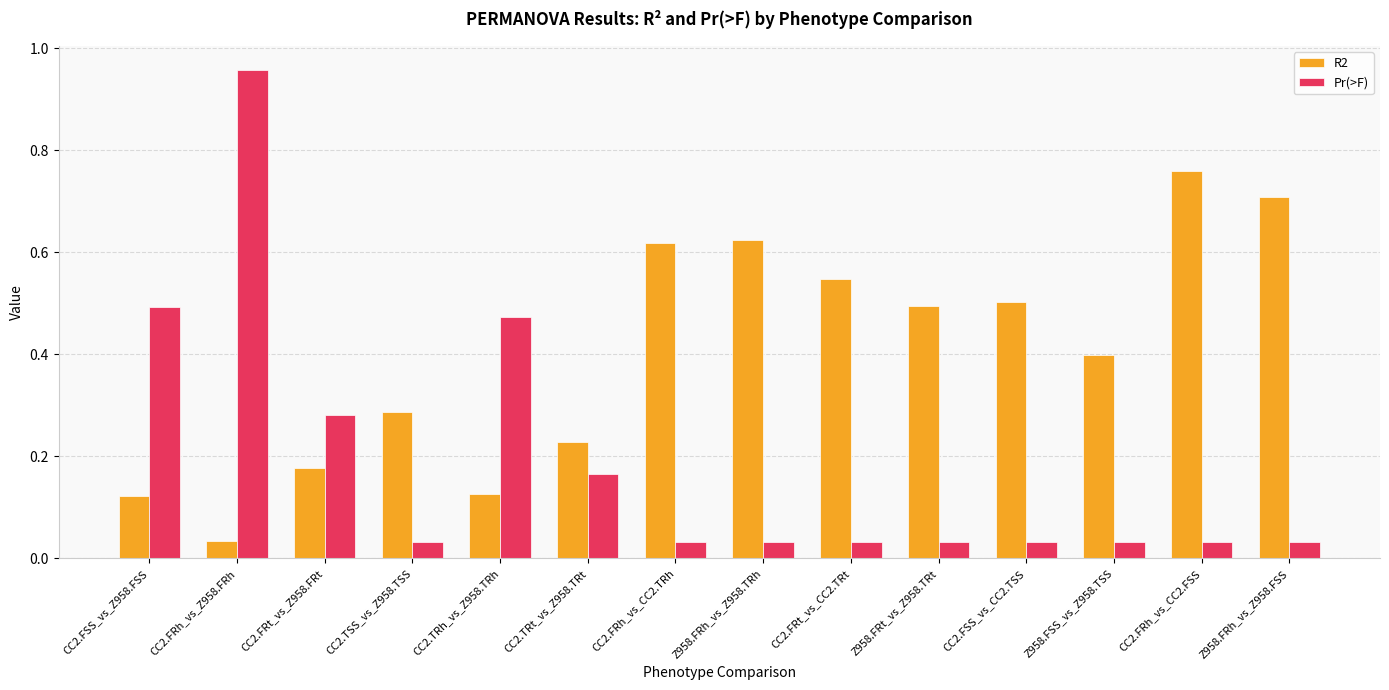

What is the difference between the maximum and minimum values in the Pr(>F) series?

0.9